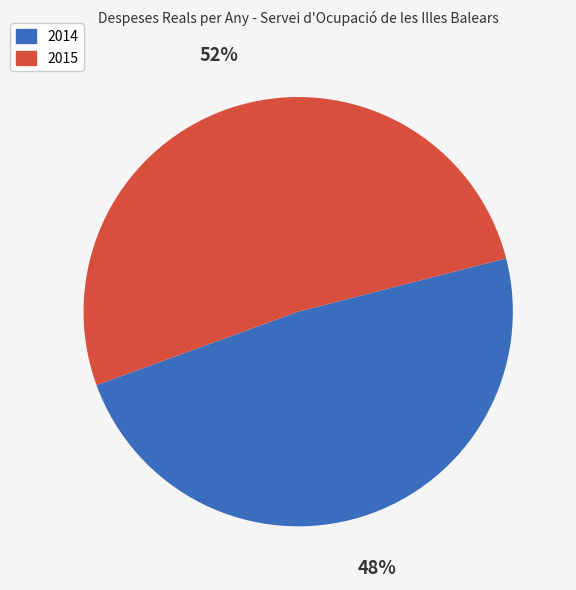

Rank the categories by value from highest to lowest.

2015, 2014